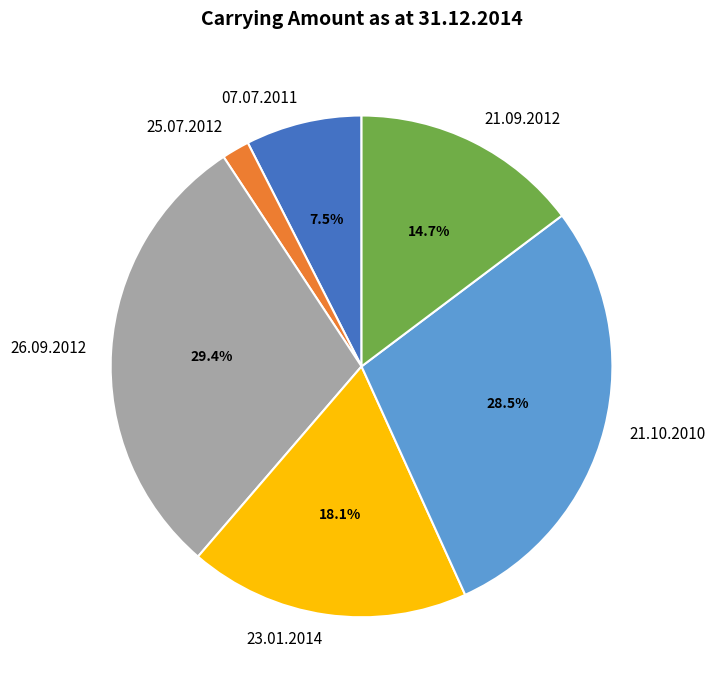

Which has a higher value, 25.07.2012 or 21.09.2012?

21.09.2012